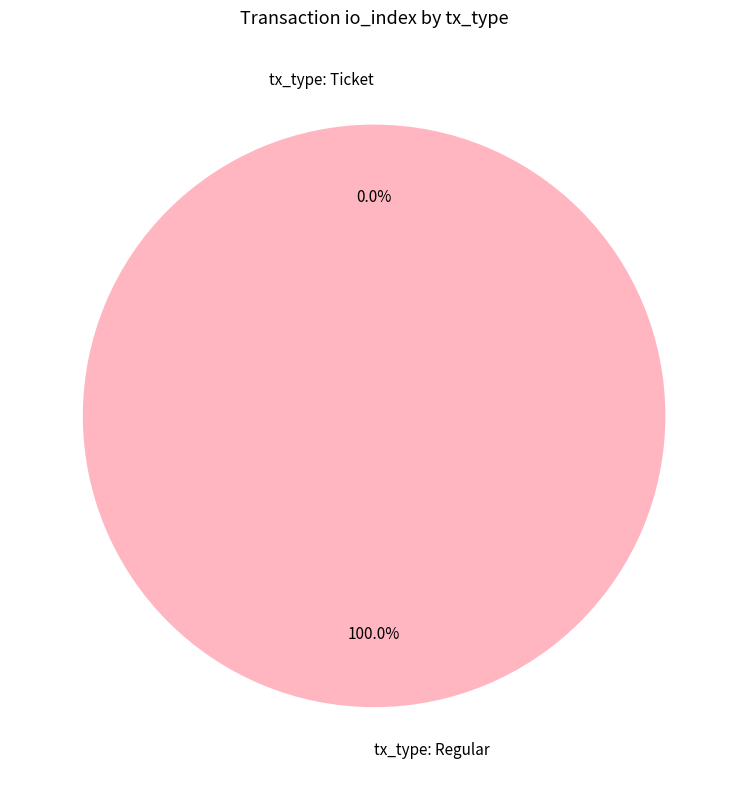

To the nearest percent, what is the difference between the tx_type: Ticket and tx_type: Regular slice percentages?

100%